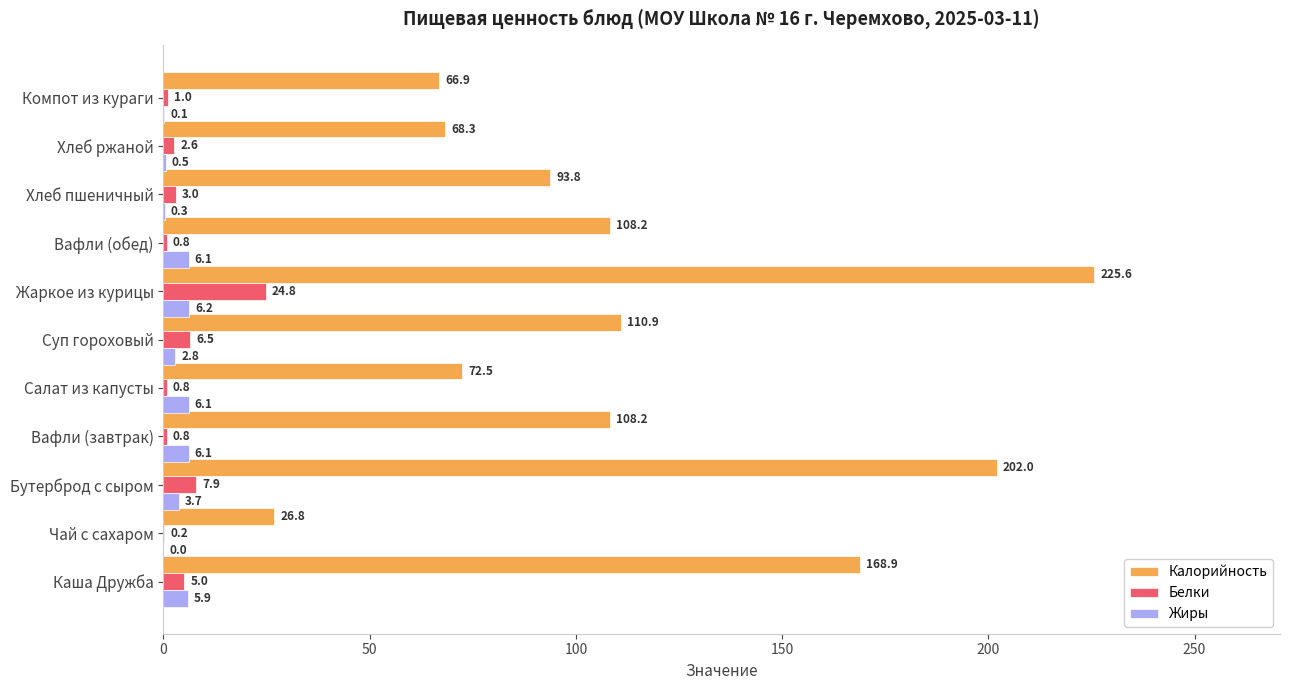

What is the approximate value of Калорийность at Суп гороховый?

110.9